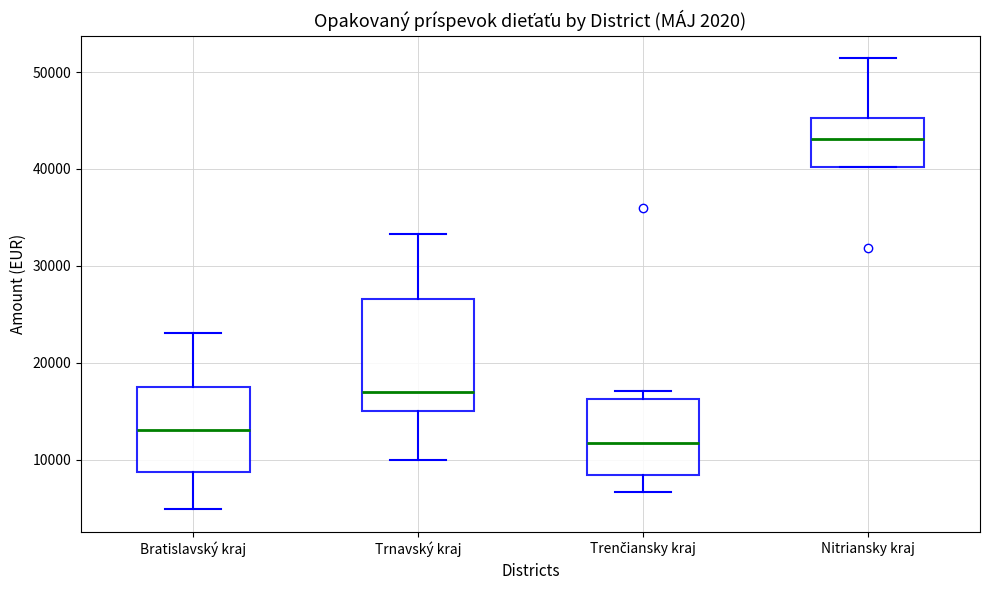

Reading left to right, read every box against the y-axis: the position of its median line, the range the box covers, and the ends of its whiskers. The values are not printed on the chart, so give them approximately, as read against the axis.

Bratislavský kraj: median 13000, box 9000 to 17000, whiskers 5000 to 23000
Trnavský kraj: median 17000, box 15000 to 27000, whiskers 10000 to 33000
Trenčiansky kraj: median 12000, box 8000 to 16000, whiskers 7000 to 17000
Nitriansky kraj: median 43000, box 40000 to 45000, whiskers 40000 to 51000